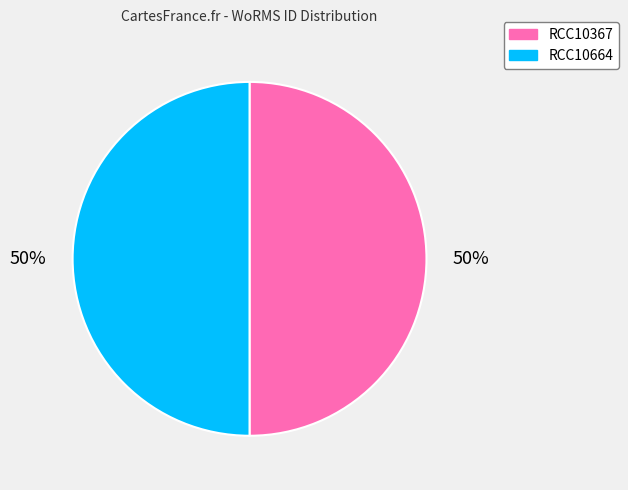

Is it true that RCC10367 is 50% of the pie?

True